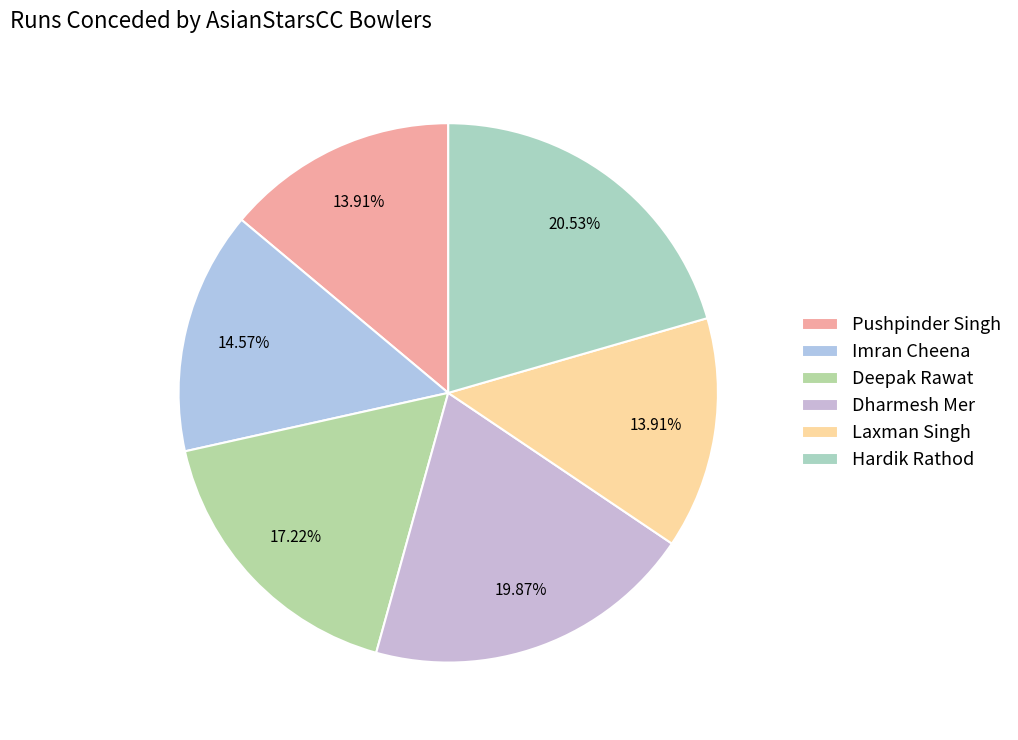

Rank the categories by value from highest to lowest.

Hardik Rathod, Dharmesh Mer, Deepak Rawat, Imran Cheena, Pushpinder Singh, Laxman Singh